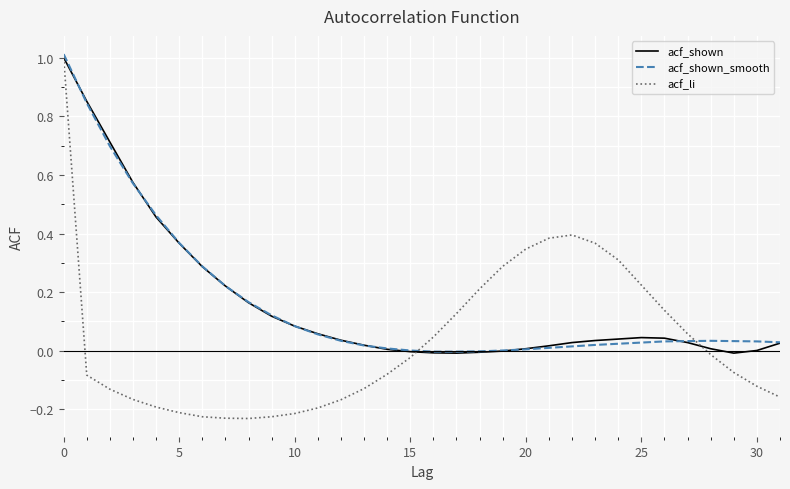

Which series has the widest spread of values?

acf_li